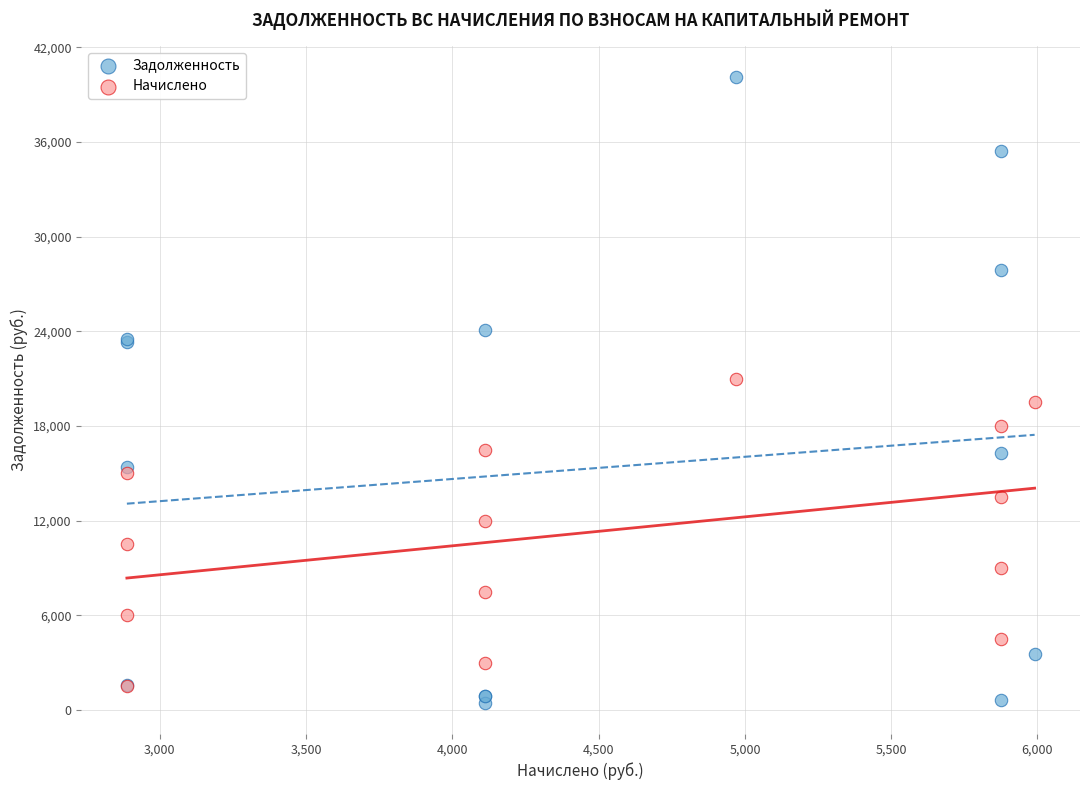

Which series reaches the maximum Y coordinate?

Задолженность